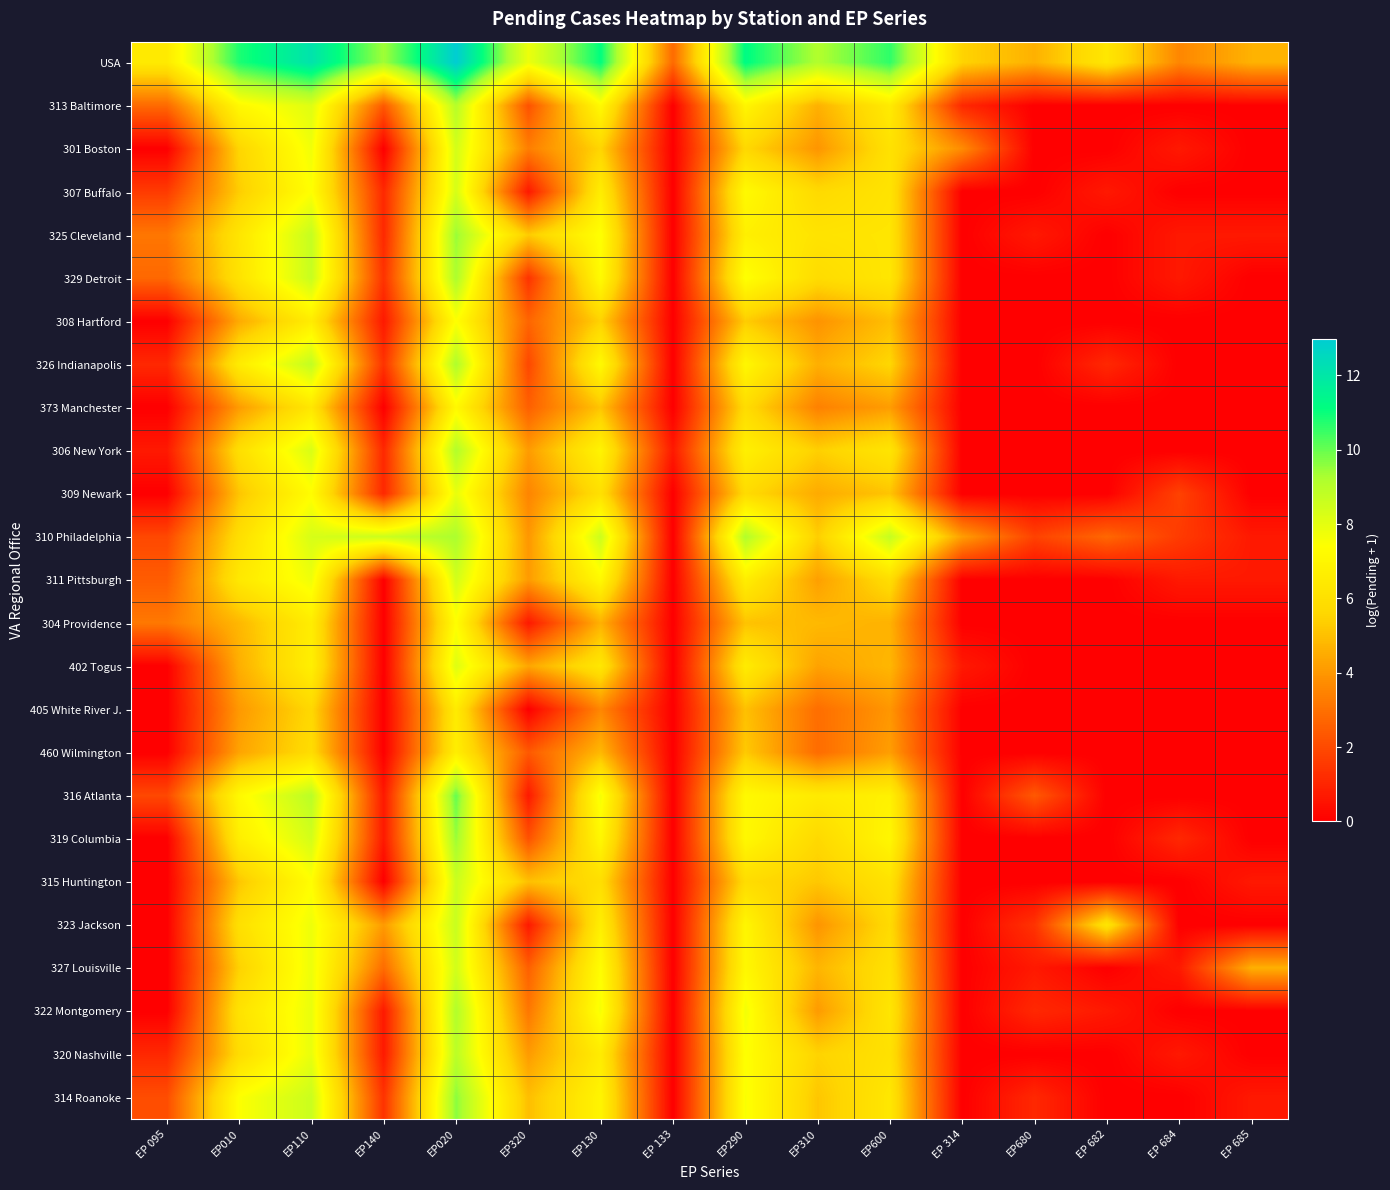

What is the spread (max minus min) of values at EP 685?

4.7